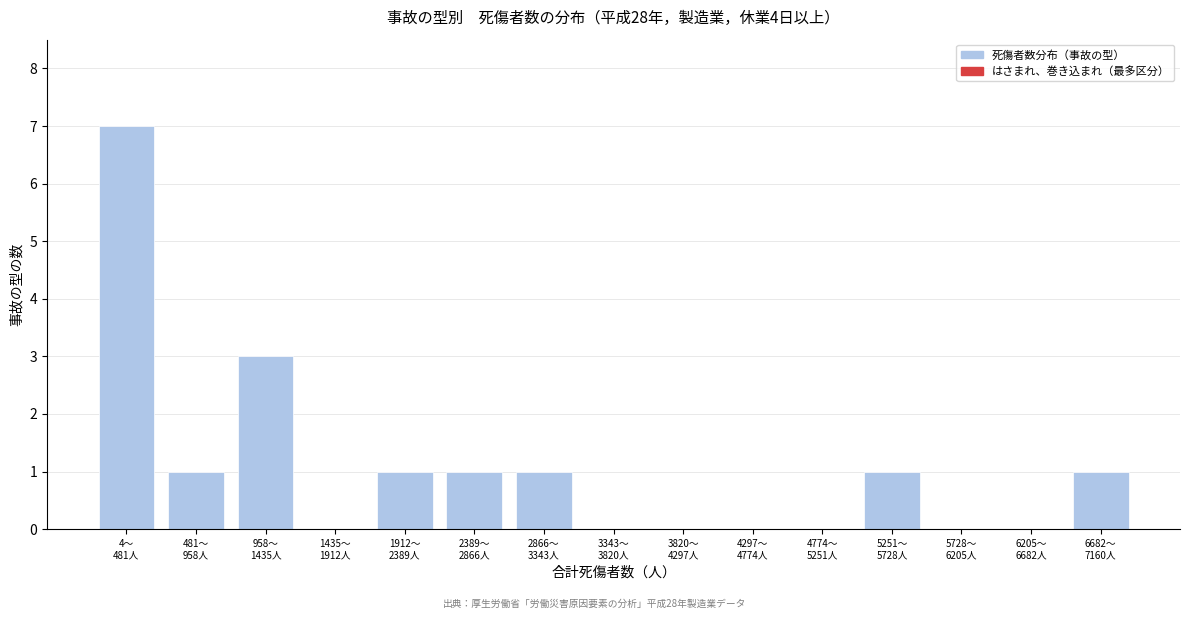

What is the maximum value shown in the chart?

7